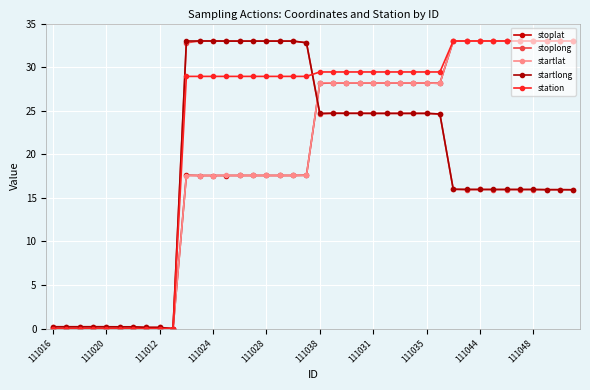

What is the sum of all startlat values?

787.8